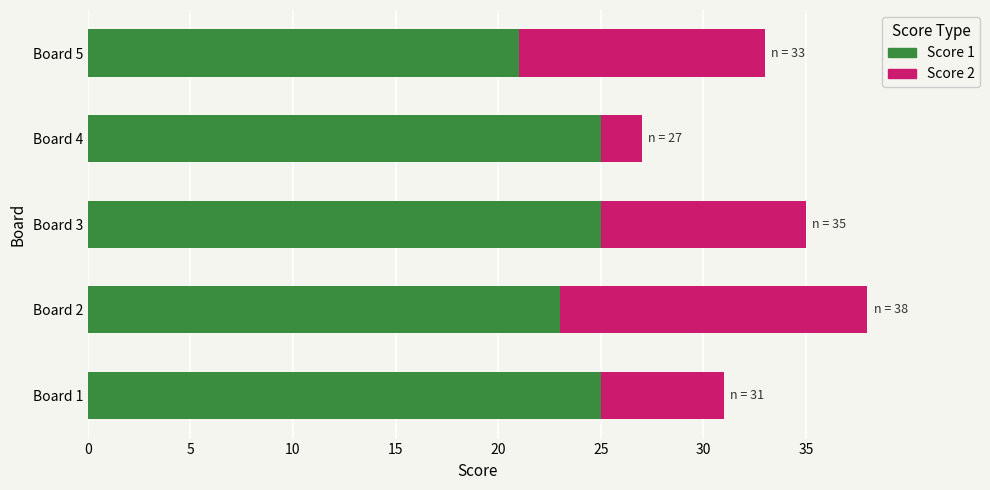

What is the total value across all series at Board 1?

31